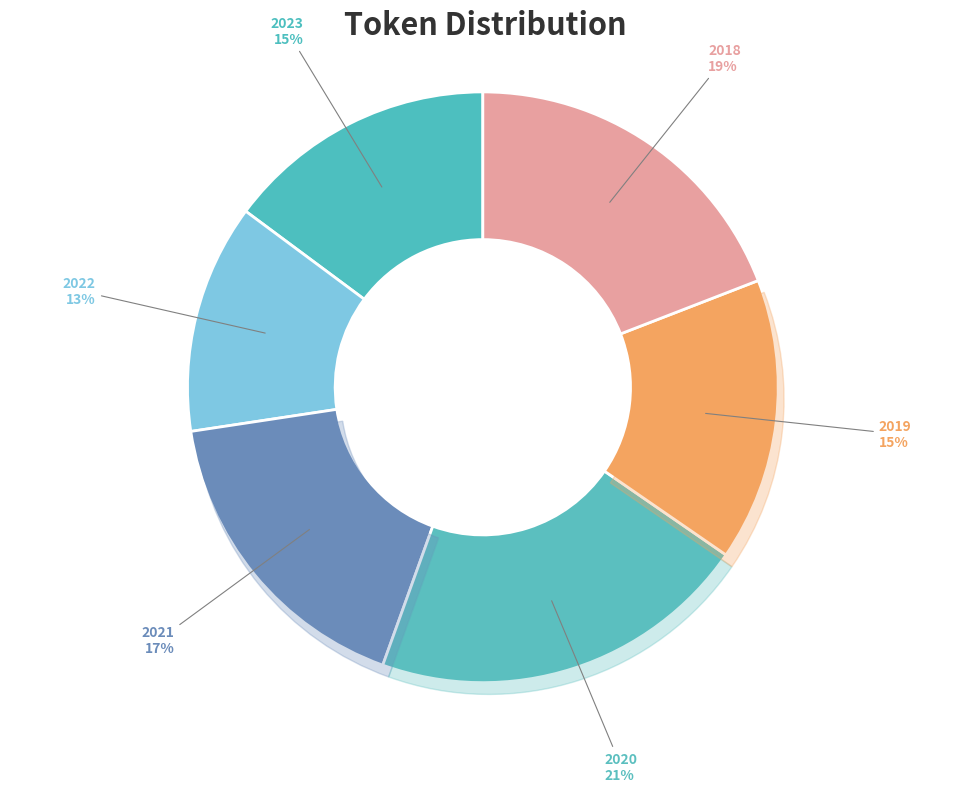

Approximately how many times larger is the value at 2020 compared to 2022?

1.7